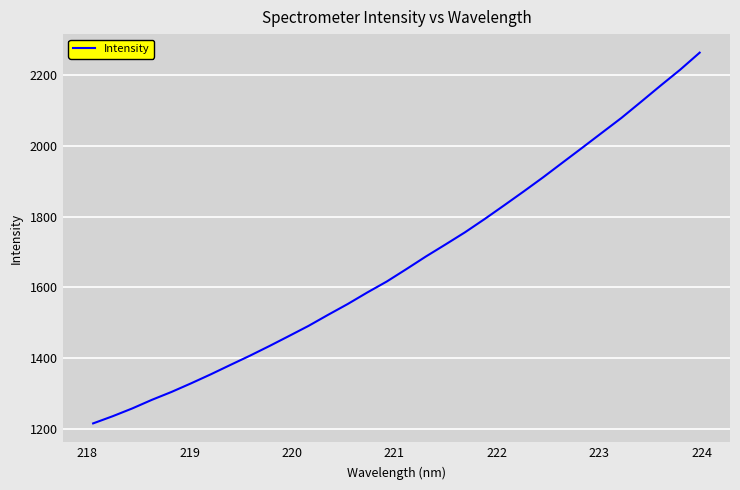

What is the smallest value displayed?

1216.2